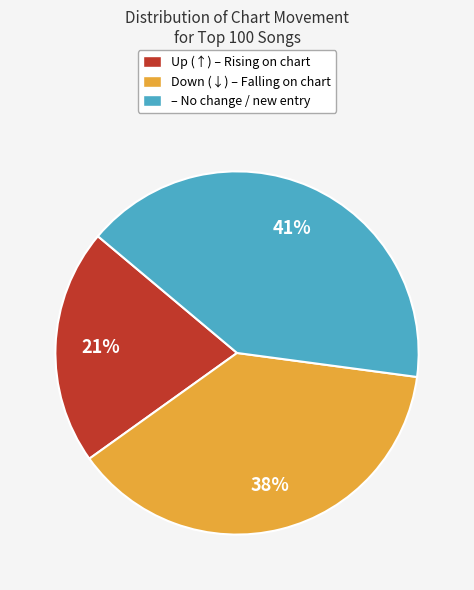

To the nearest percent, what percentage of the pie is Down (↓) – Falling on chart?

38%